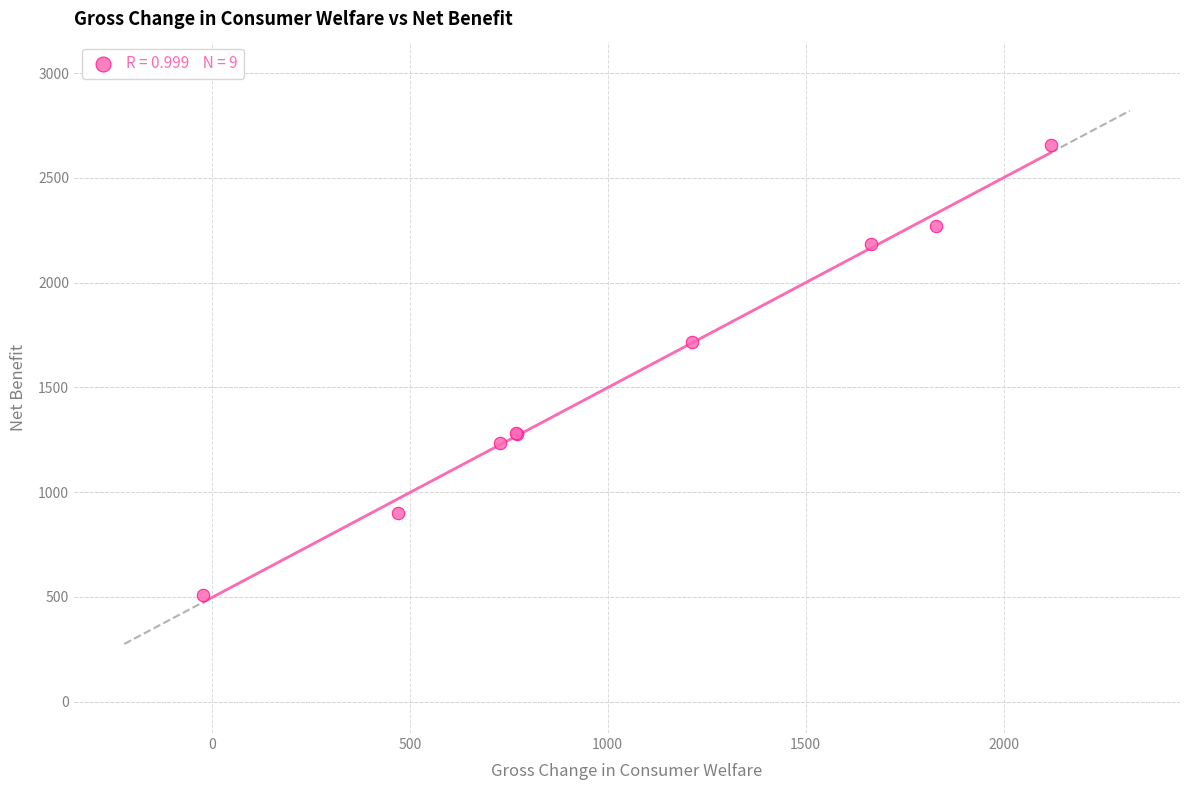

What Y value in the scatter plot is closest to 1583?

1717.3